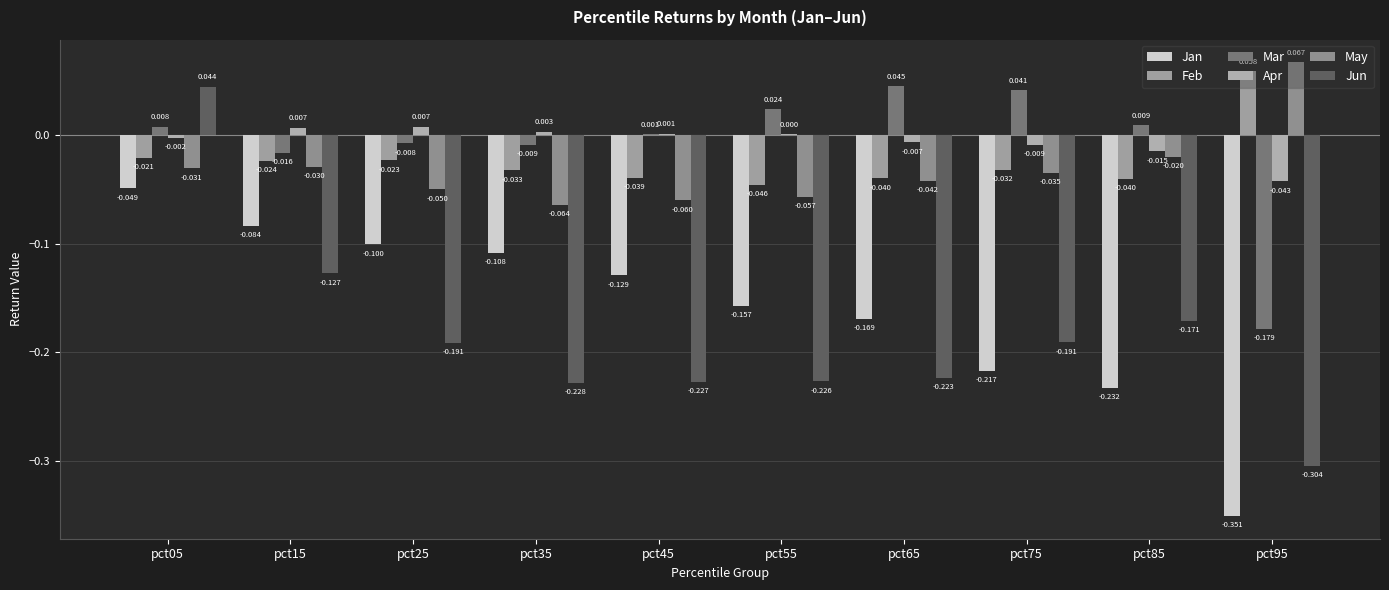

Which series changed the most between pct05 and pct25?

Jun